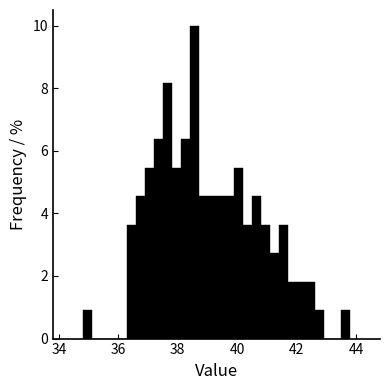

Read against the x-axis, roughly where is the centre of the tallest bar?

38.6